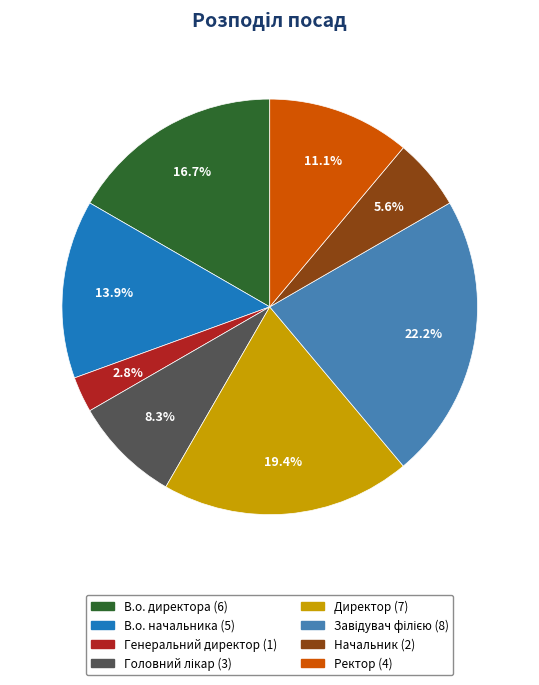

Which category has the smallest portion of the pie?

Генеральний директор